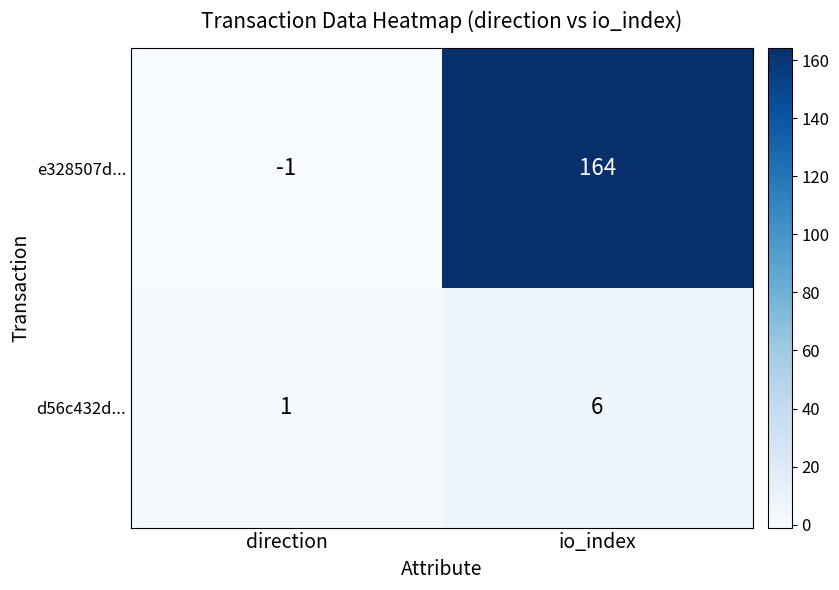

At how many categories does at least one series exceed 10?

1